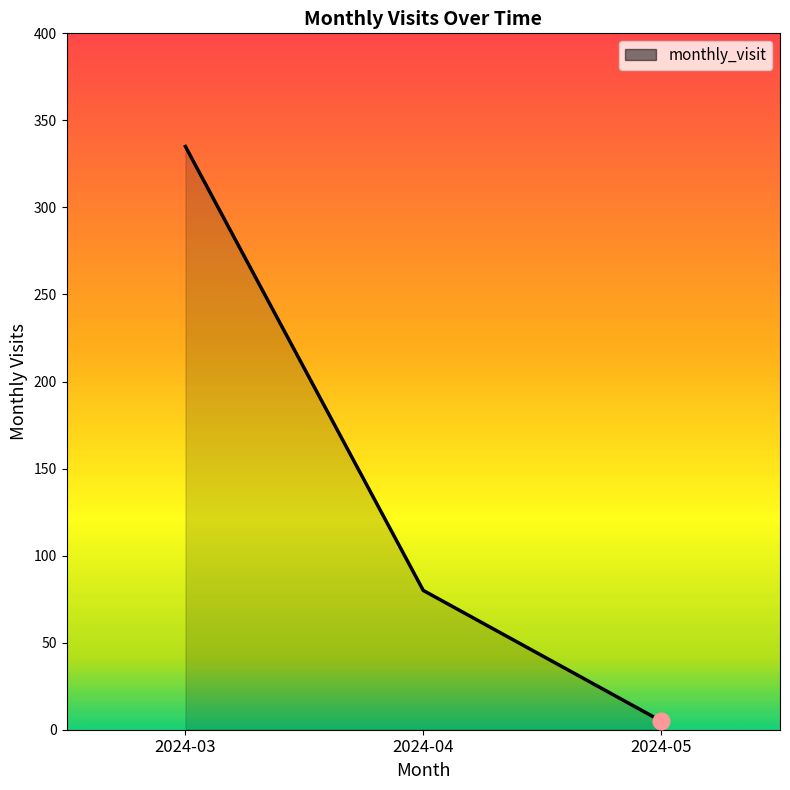

Reading left to right, list all the values displayed in this chart.

335	80	5